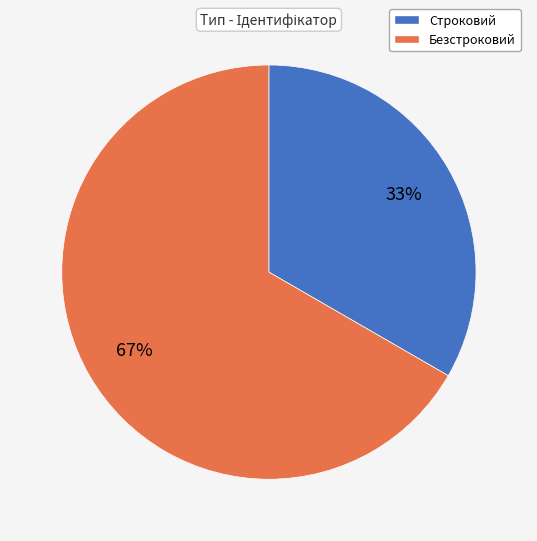

True or false: Безстроковий accounts for 67% of the total.

True